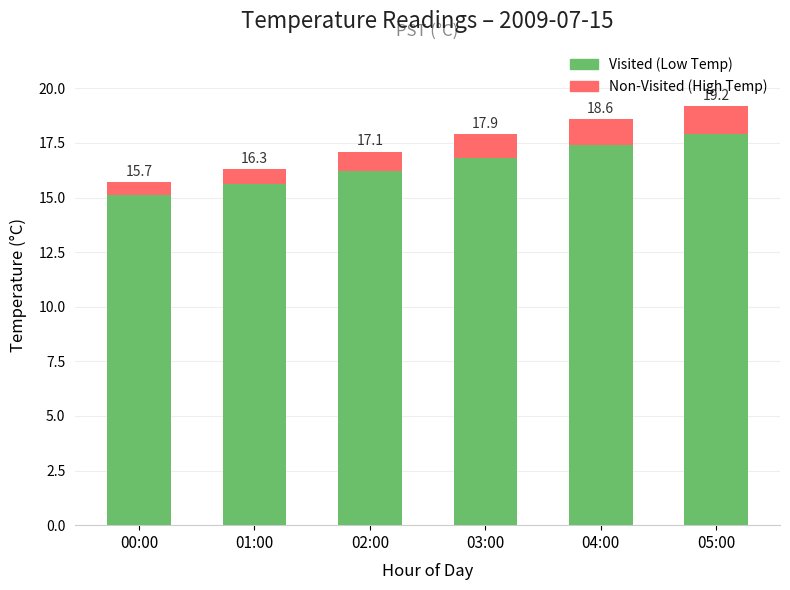

What is the maximum value for Visited (Low Temp)?

17.9